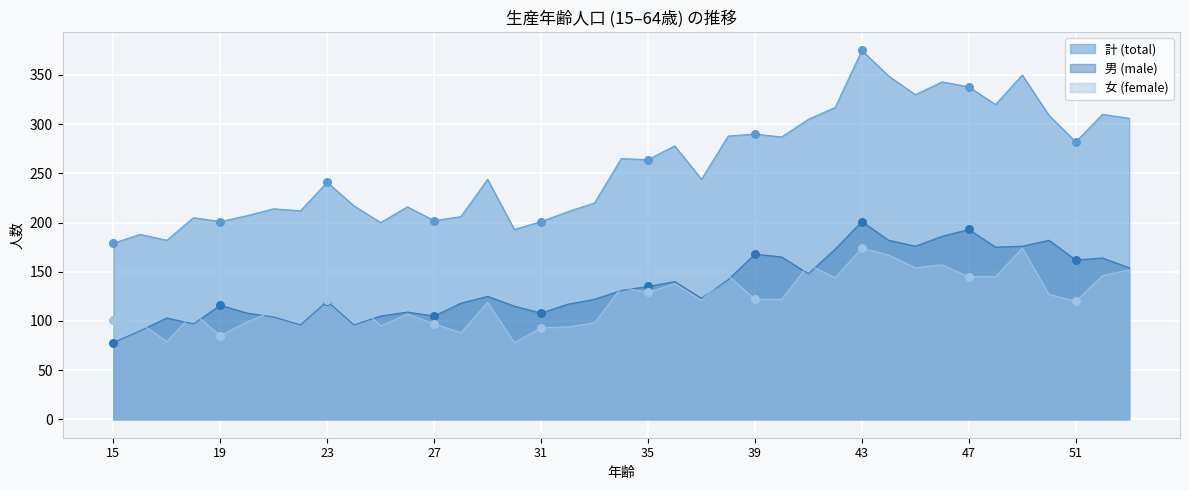

At how many categories does at least one series exceed 106?

39